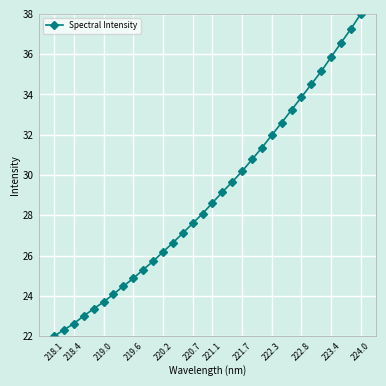

What is the smallest value displayed?

22.0